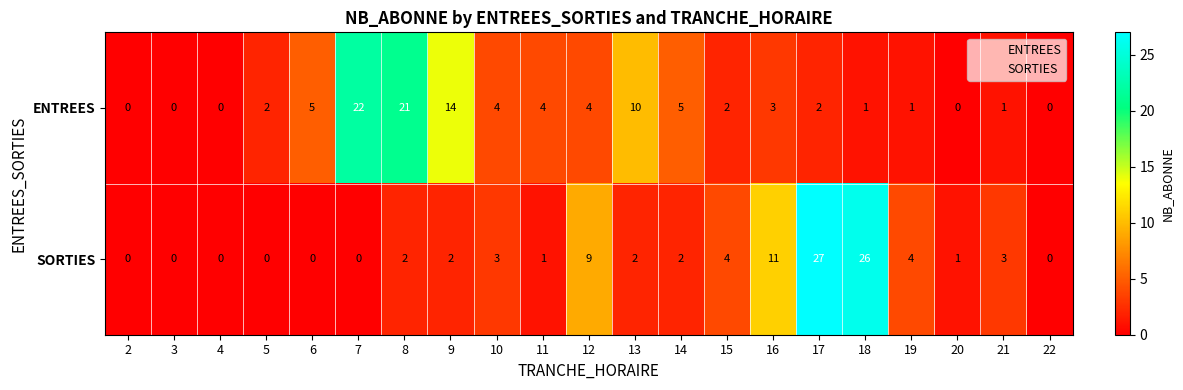

True or false: ENTREES has a value of 3 at 10.

False